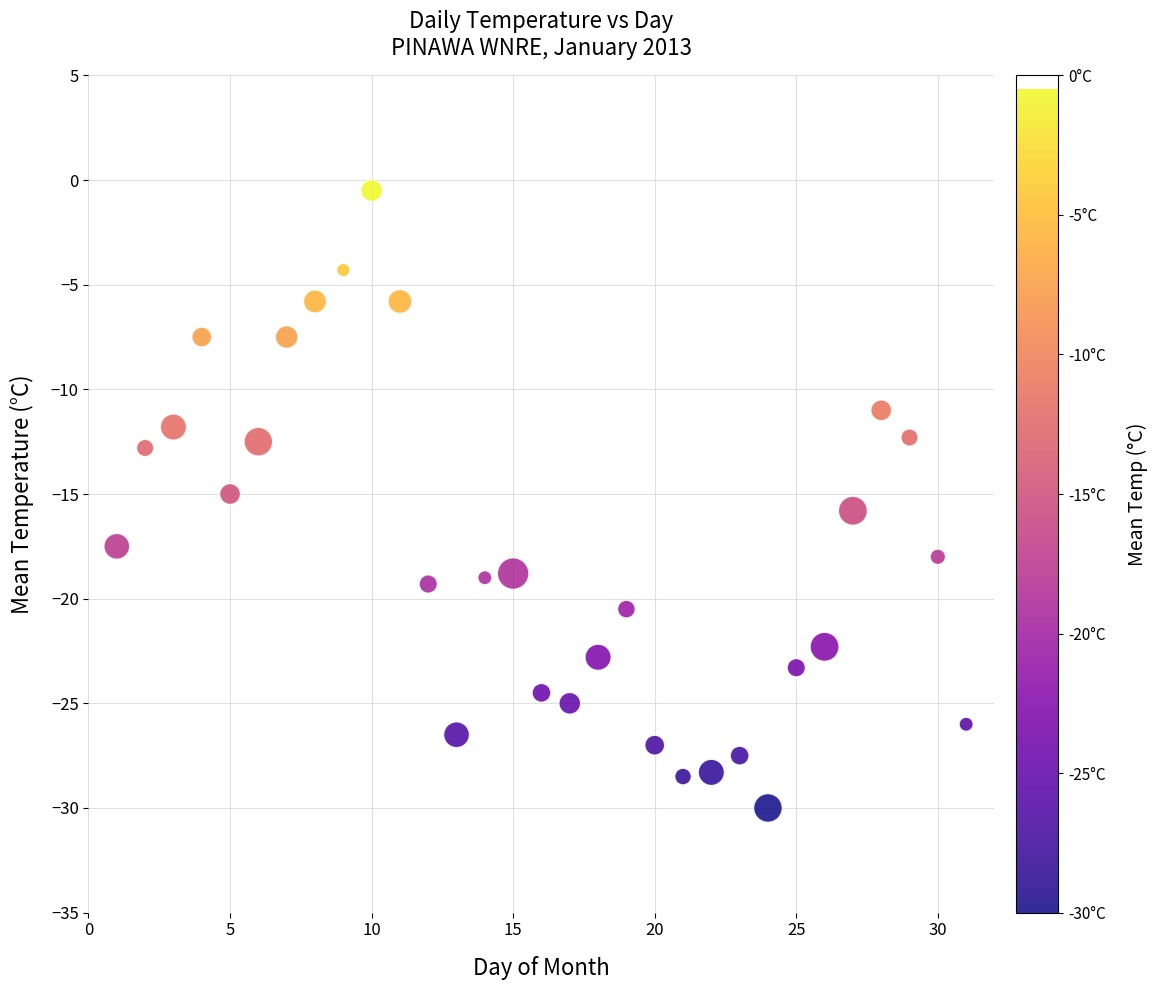

What is the range of X values (max minus min)?

30.0